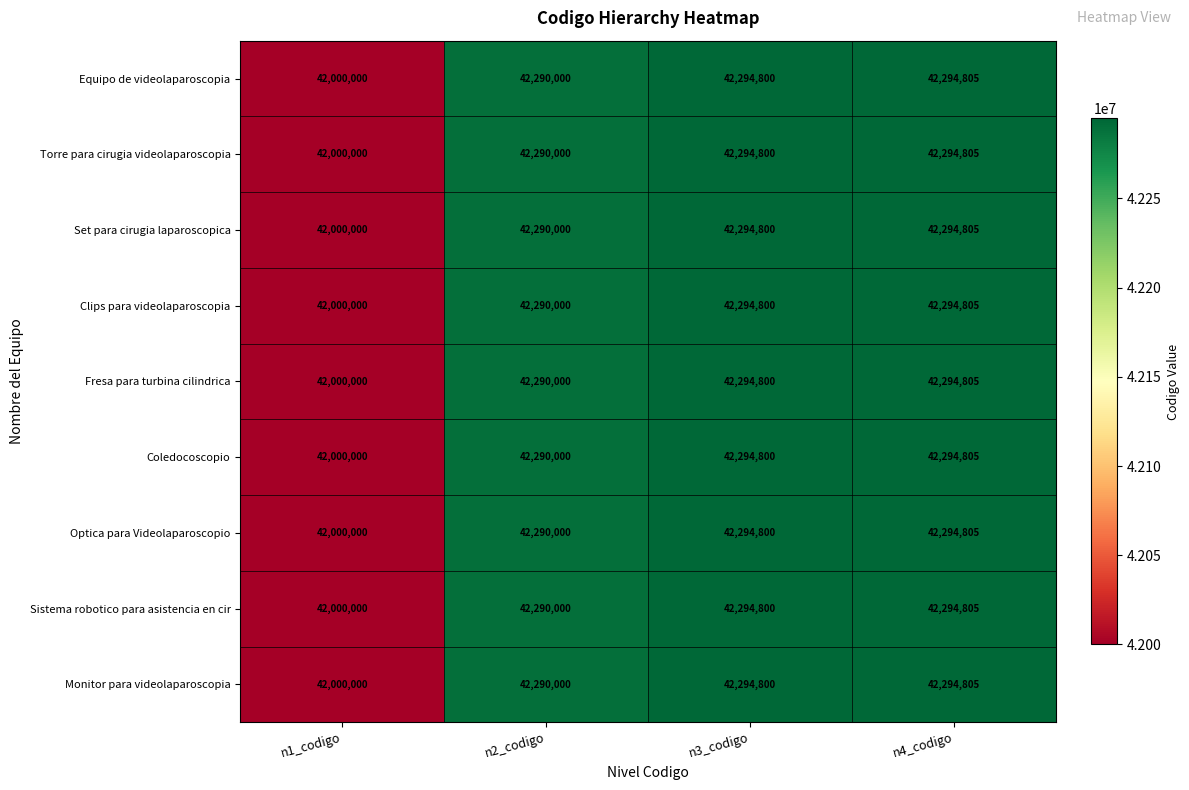

What is the difference between the Coledocoscopio values at n1_codigo and n3_codigo?

294800